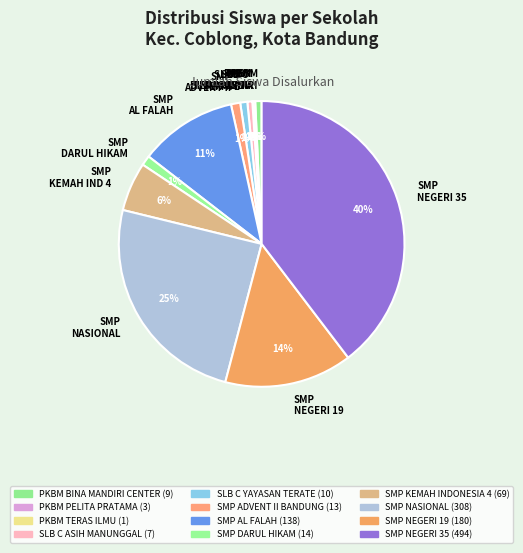

True or false: SMP AL FALAH accounts for 11% of the total.

True